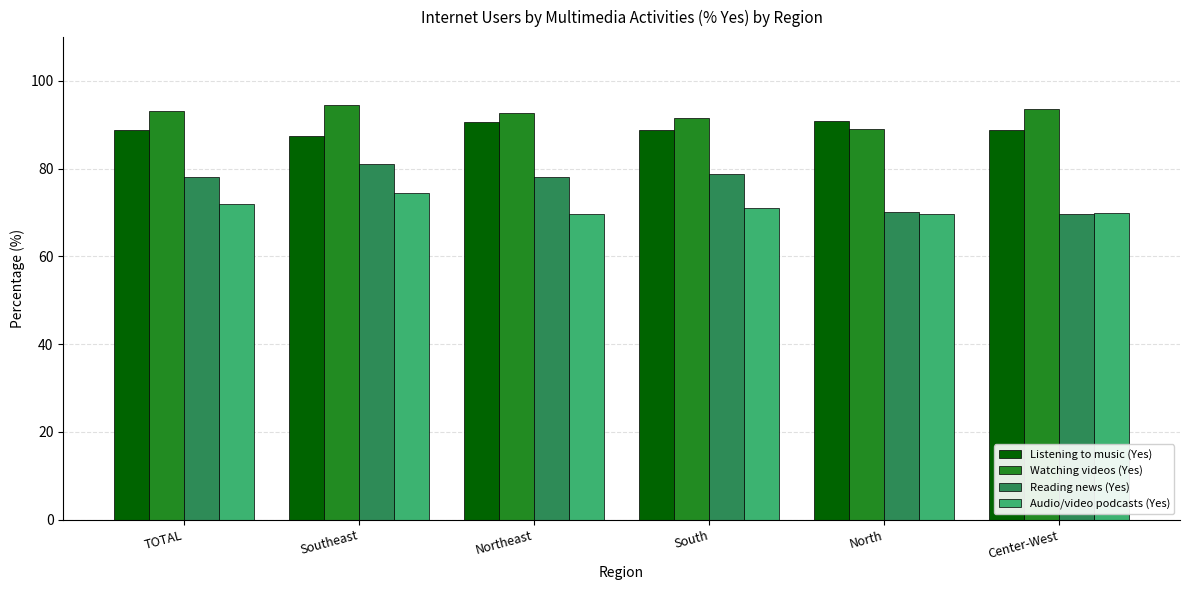

What is the difference between the highest and lowest values at Center-West?

24.1